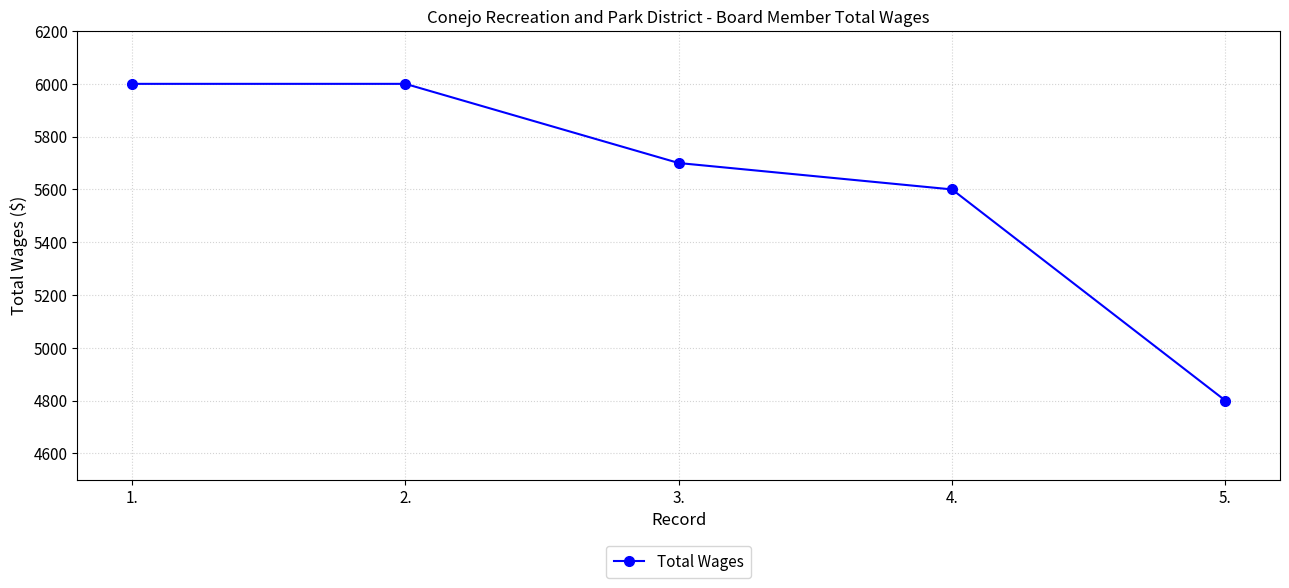

The value at 1. is 6000. True or false?

True